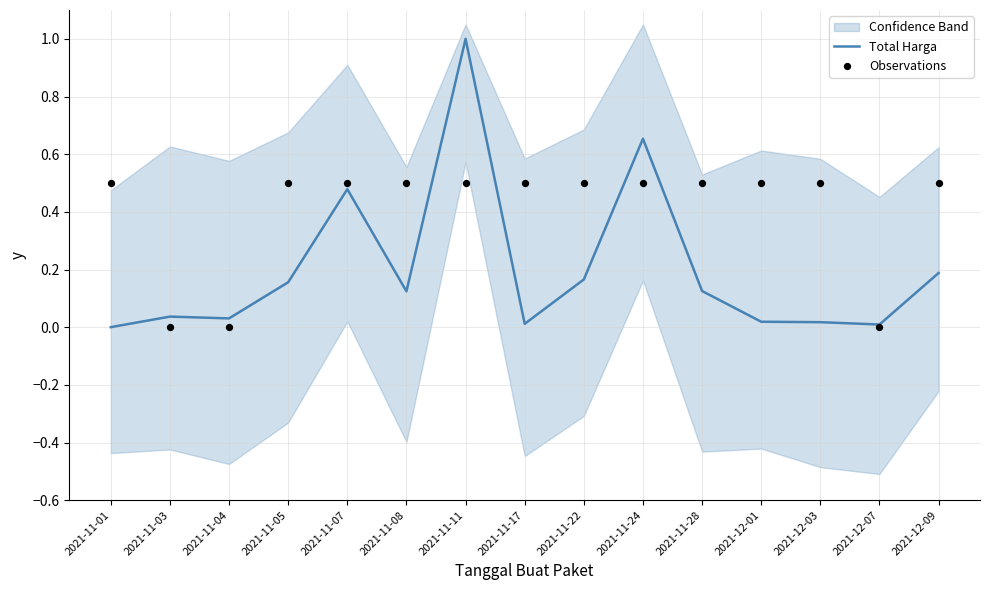

What is the total value across all series at 2021-12-01?

0.5